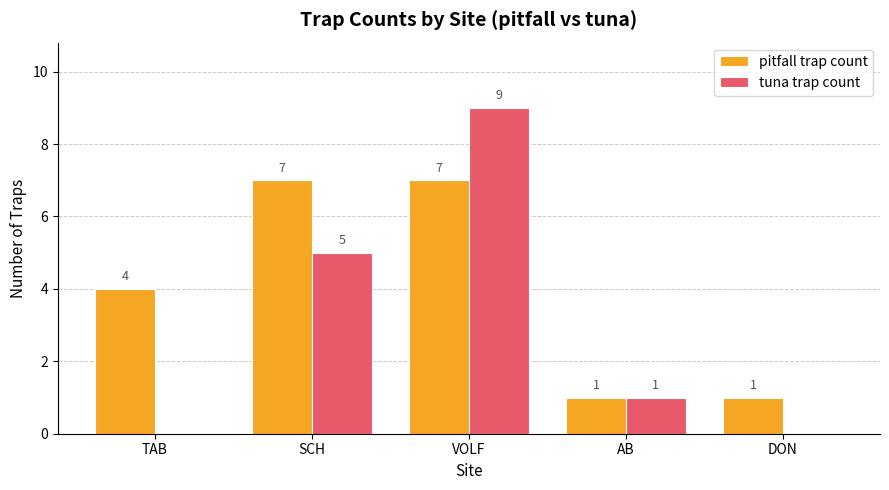

Reading right to left, list all the values displayed in this chart.

pitfall trap count: DON=1	AB=1	VOLF=7	SCH=7	TAB=4
tuna trap count: DON=0	AB=1	VOLF=9	SCH=5	TAB=0